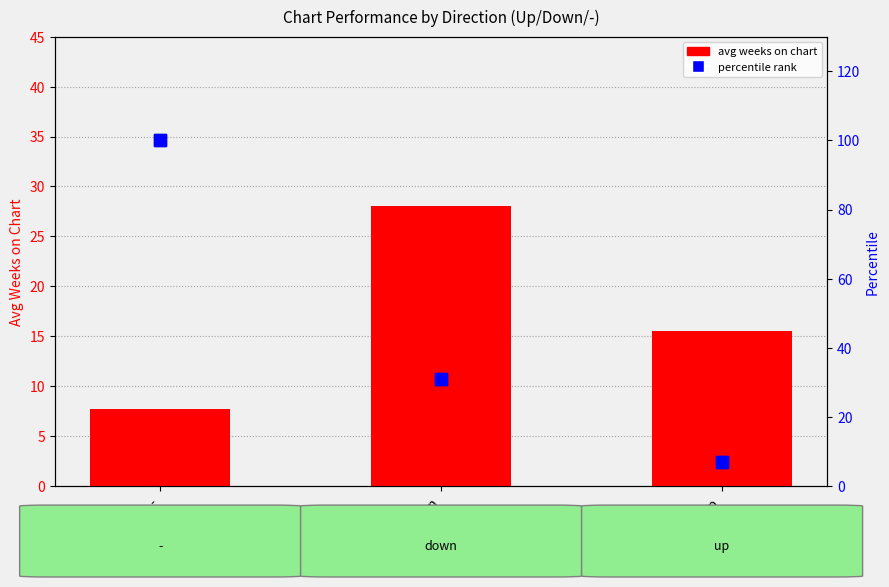

At which category does the chart reach its peak across all series?

-